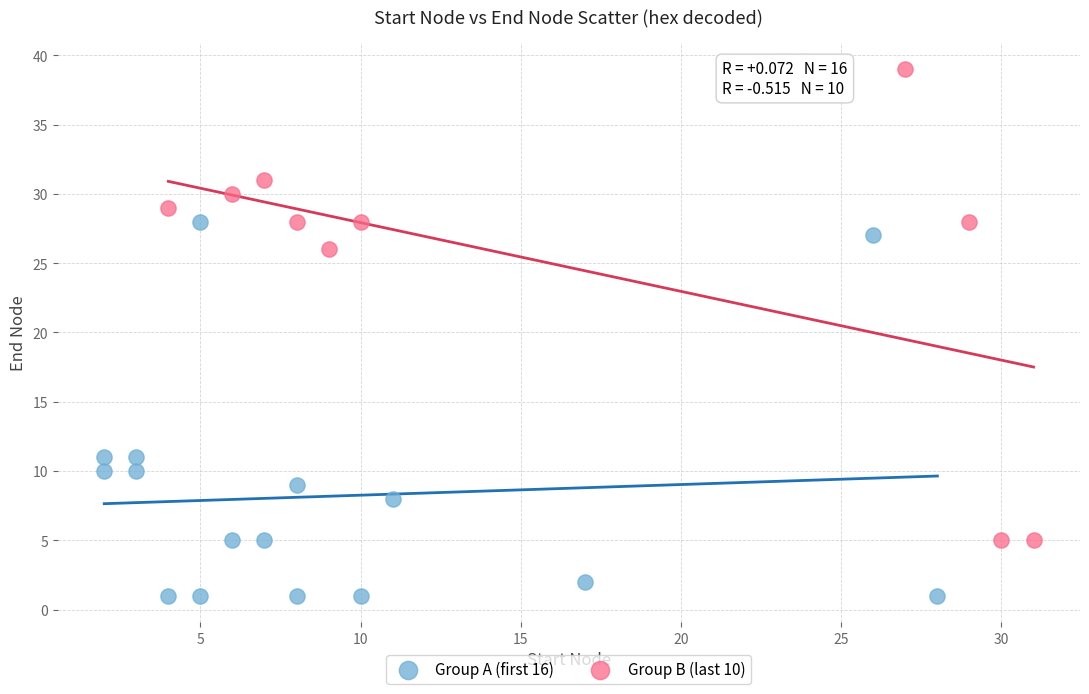

Which series has the widest spread of Y values?

Group B (last 10)